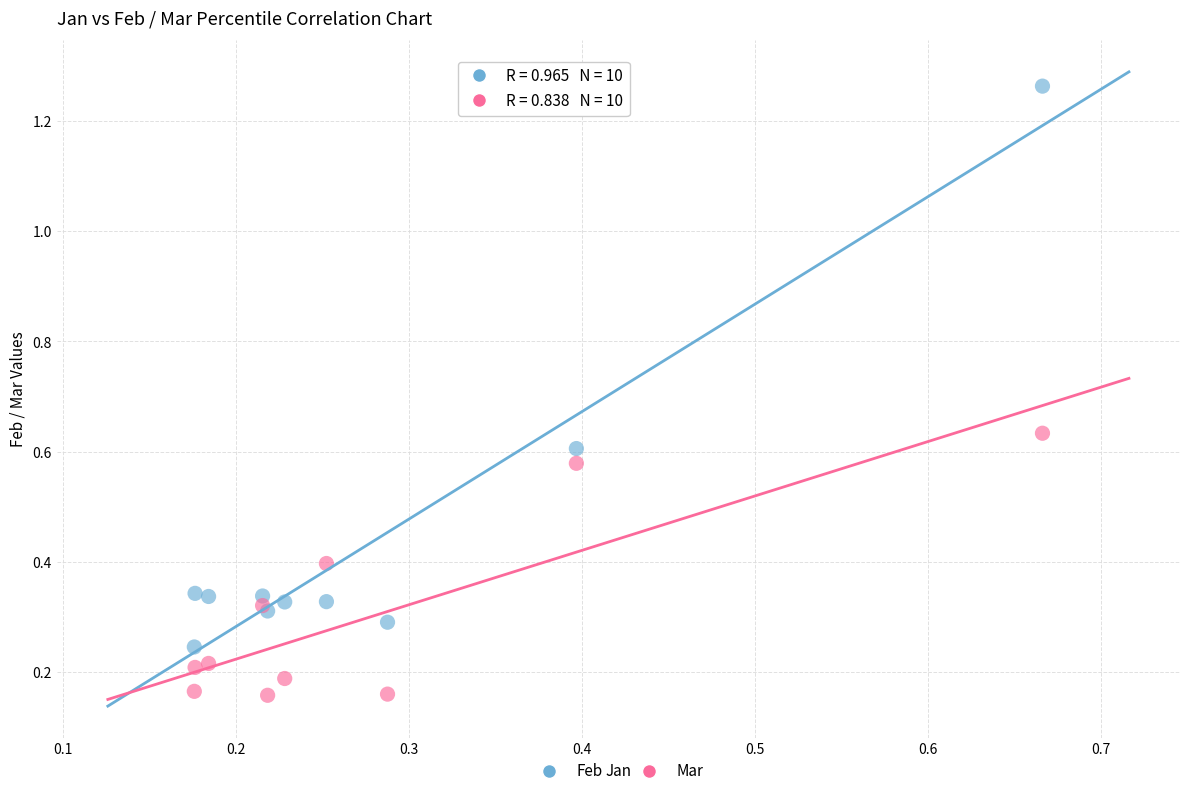

Which series contains the highest Y value?

Feb